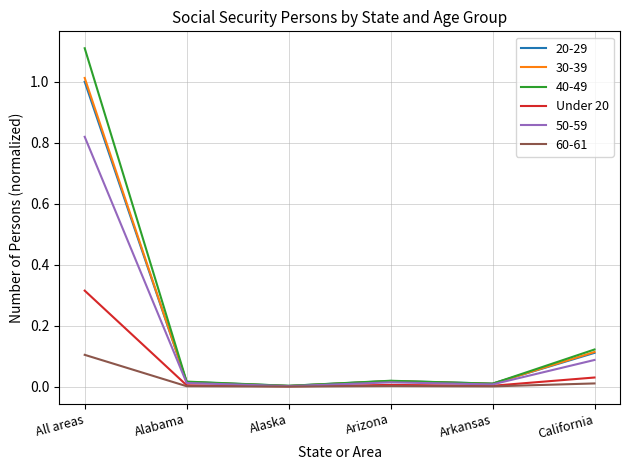

The 30-39 series shows 1.0 at All areas. True or false?

True